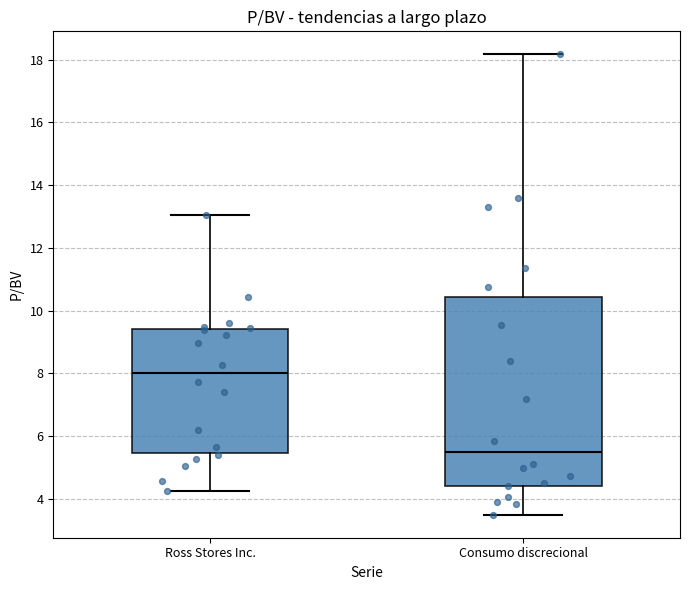

Reading left to right, read every box against the y-axis: the position of its median line, the range the box covers, and the ends of its whiskers. The values are not printed on the chart, so give them approximately, as read against the axis.

Ross Stores Inc.: median 8.0, box 5.4 to 9.4, whiskers 4.2 to 13.0
Consumo discrecional: median 5.4, box 4.4 to 10.4, whiskers 3.4 to 18.2